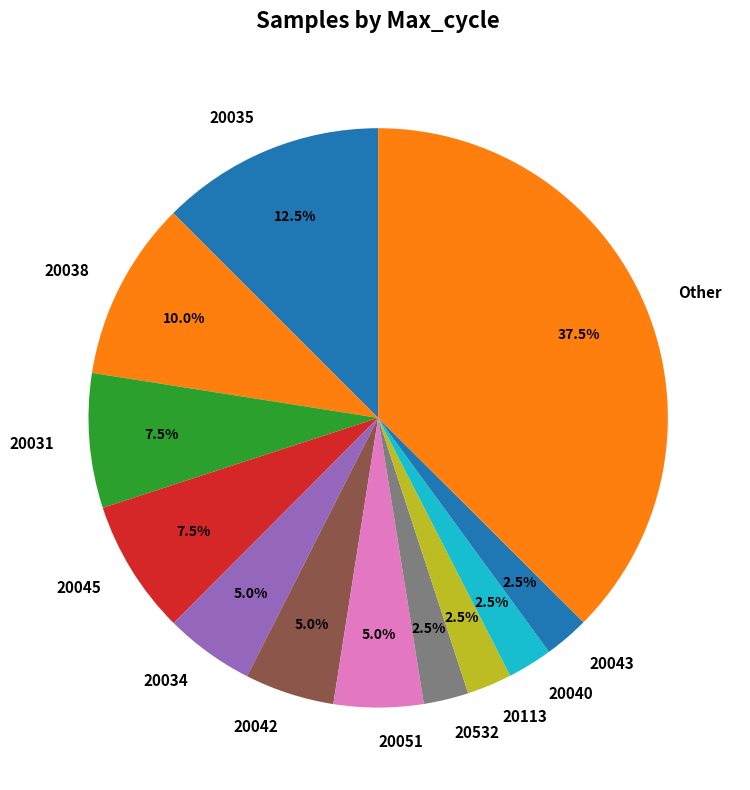

Is there a majority slice in this chart?

No